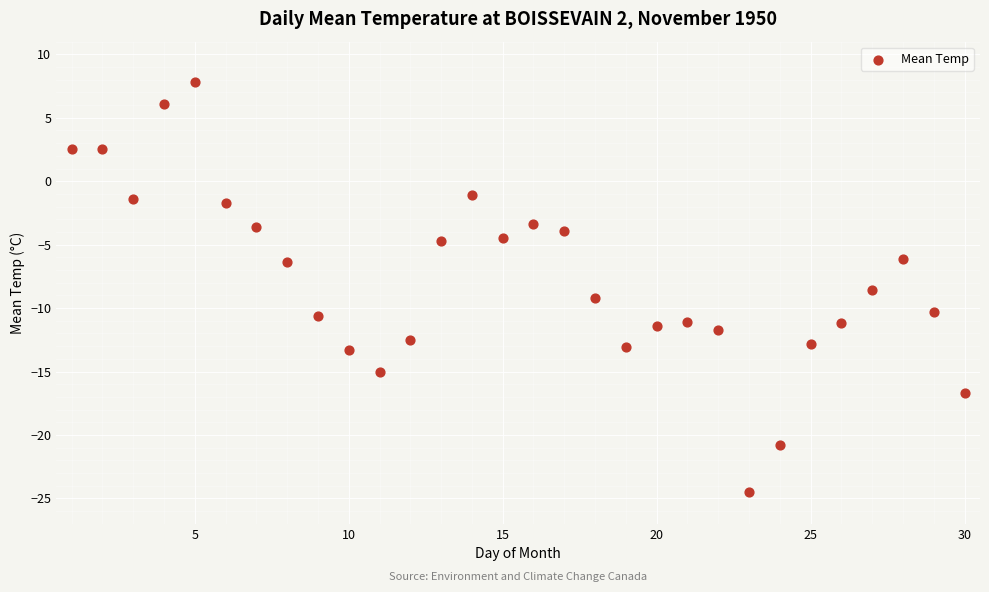

What is the range of X values (max minus min)?

29.0